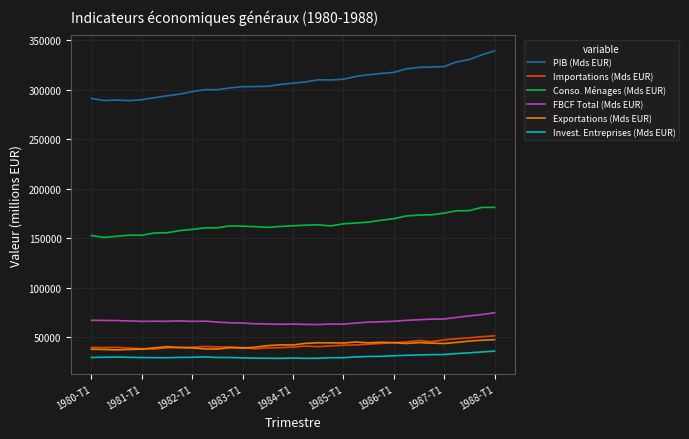

How many lines are shown in the chart?

6